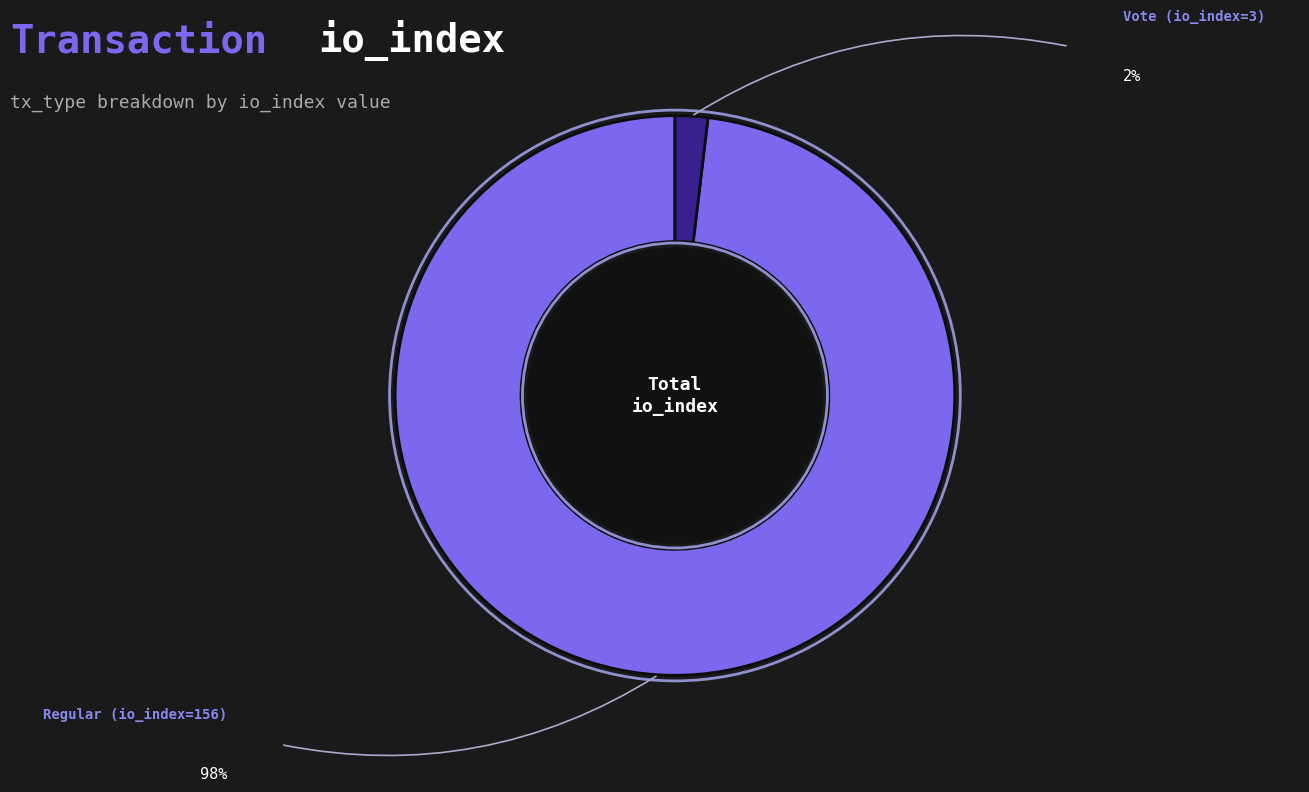

Does any single category account for the majority?

Yes